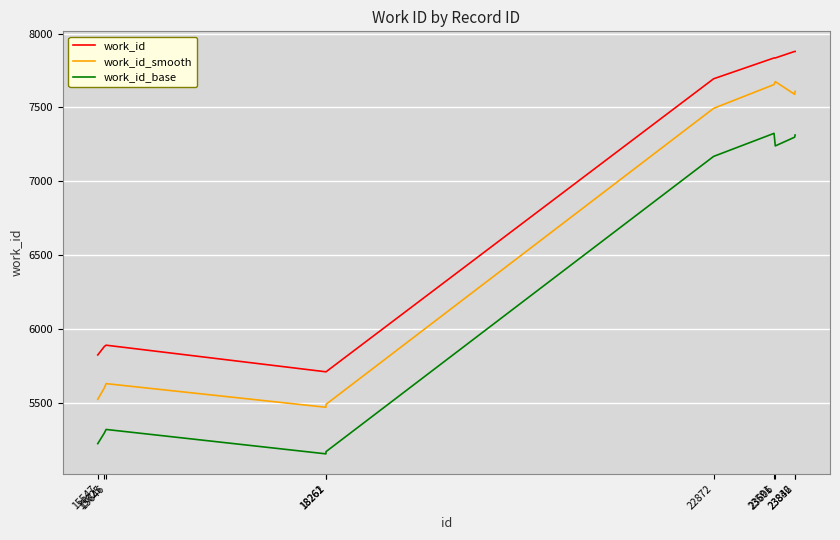

Is this an area chart (filled region under the line)?

No